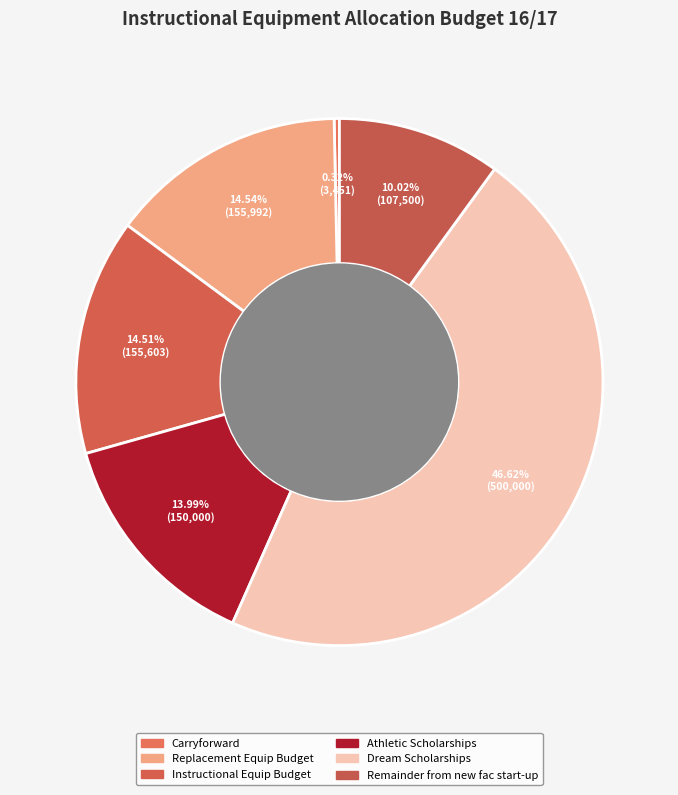

Count the number of slices in the pie.

6